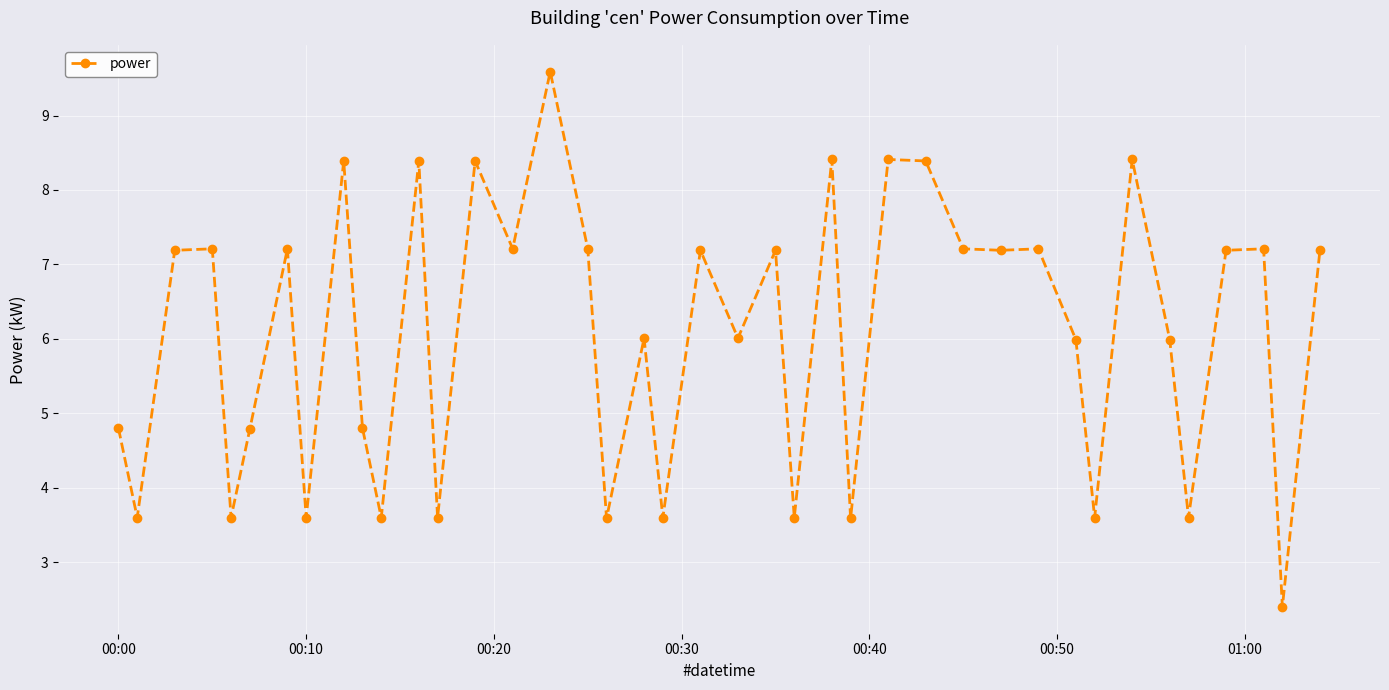

How many values exceed 7?

21